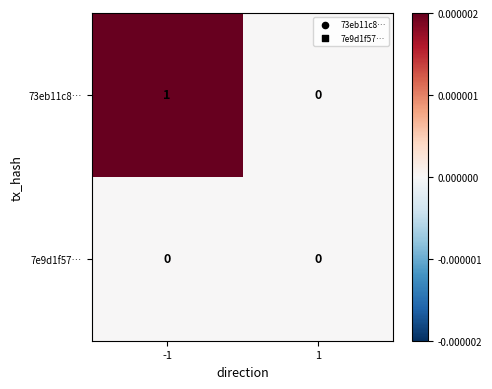

List the labels in order of 73eb11c8… value, largest first.

-1, 1